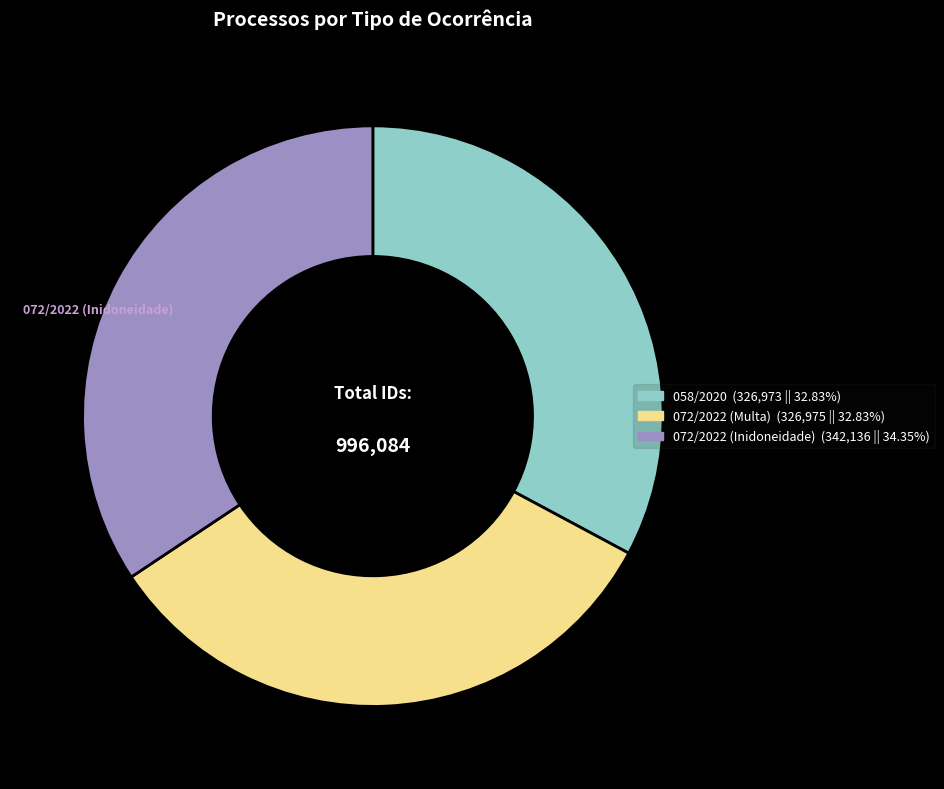

Is there a majority slice in this chart?

No